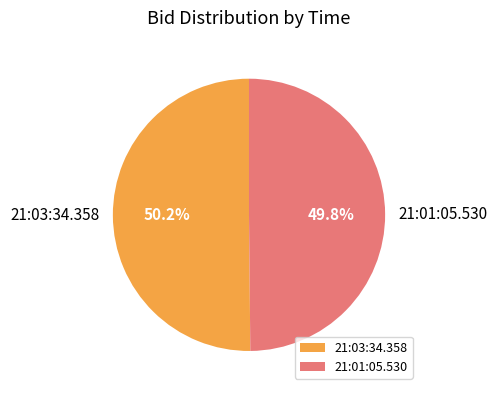

Does any single category account for the majority?

Yes